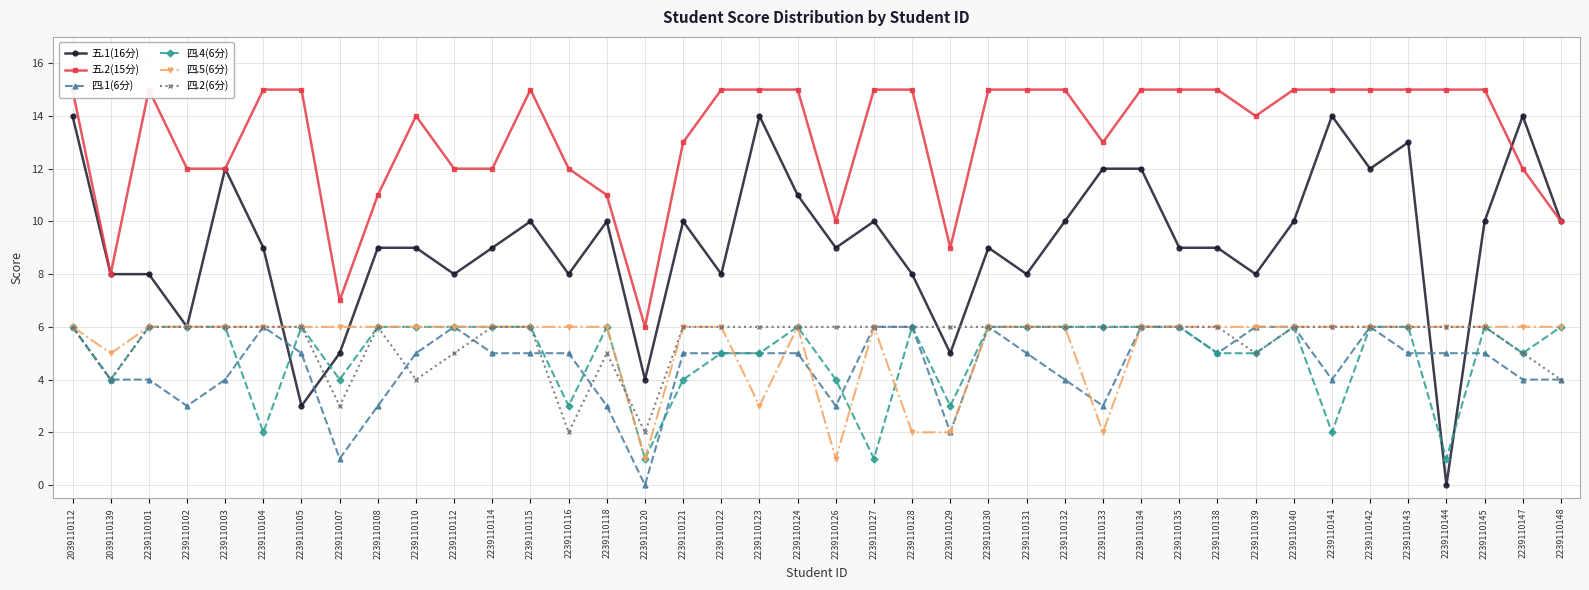

What is the total value across all series at 2239110121?

44